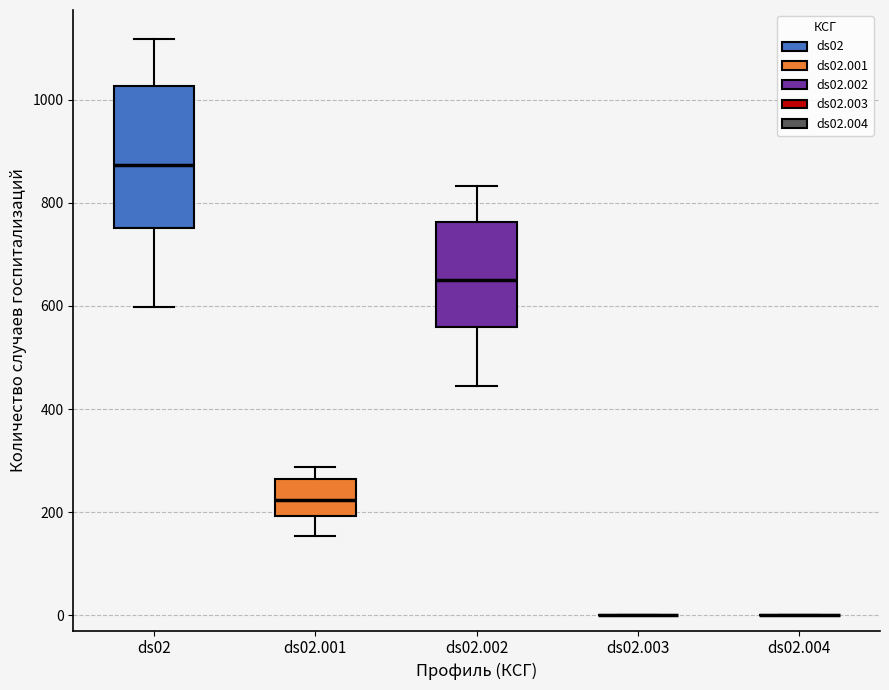

Where does the upper whisker of the box for ds02 end on the y-axis? The values are not printed on the chart, so give them approximately, as read against the axis.

1120